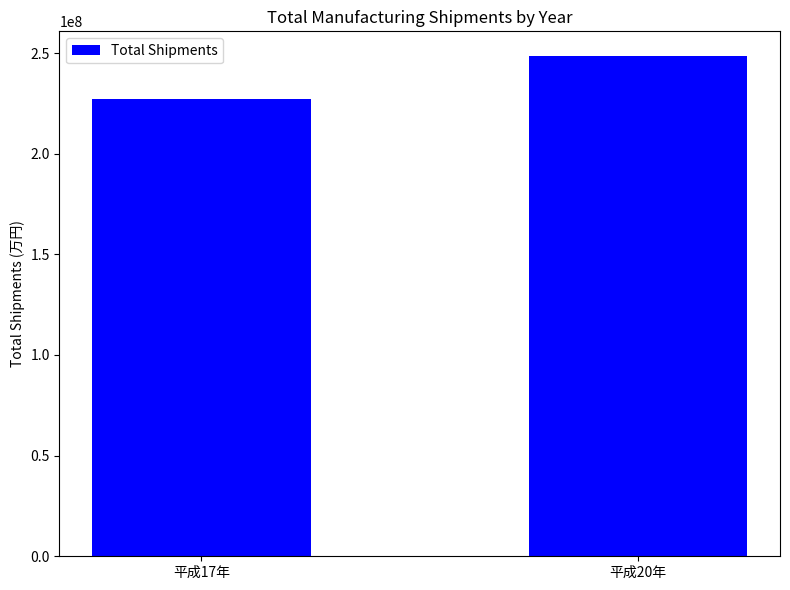

What is the label of the 2nd bar from the right?

平成17年